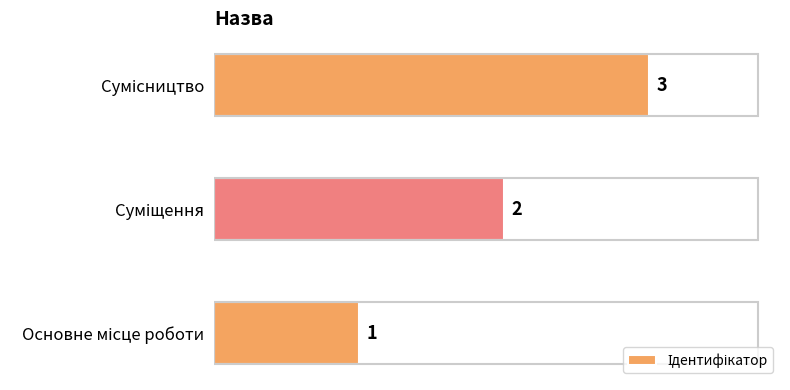

Count the values in the range 1 to 3.

3